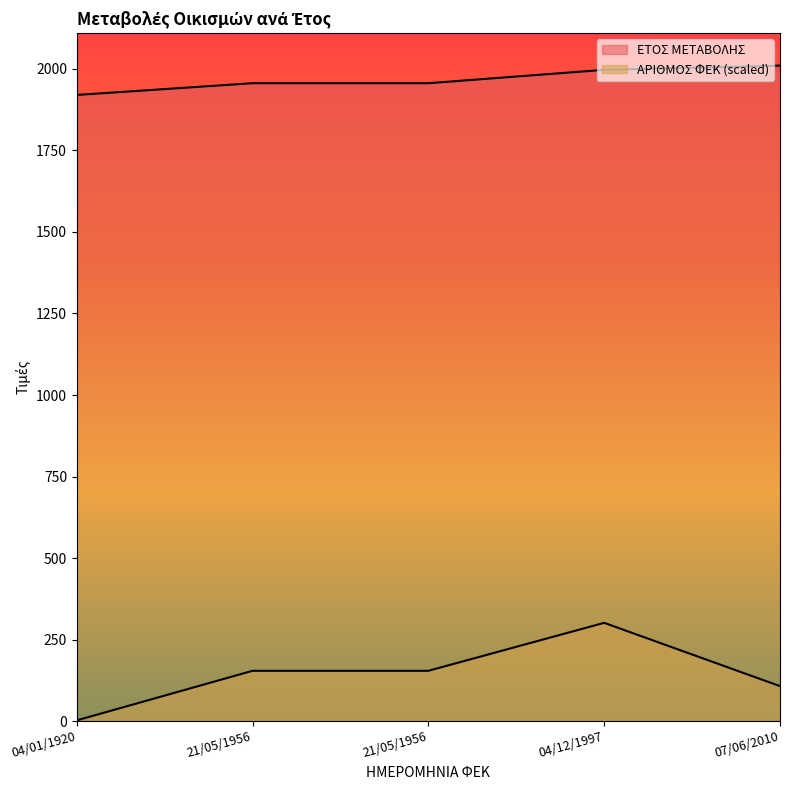

At how many categories does at least one series exceed 643?

5